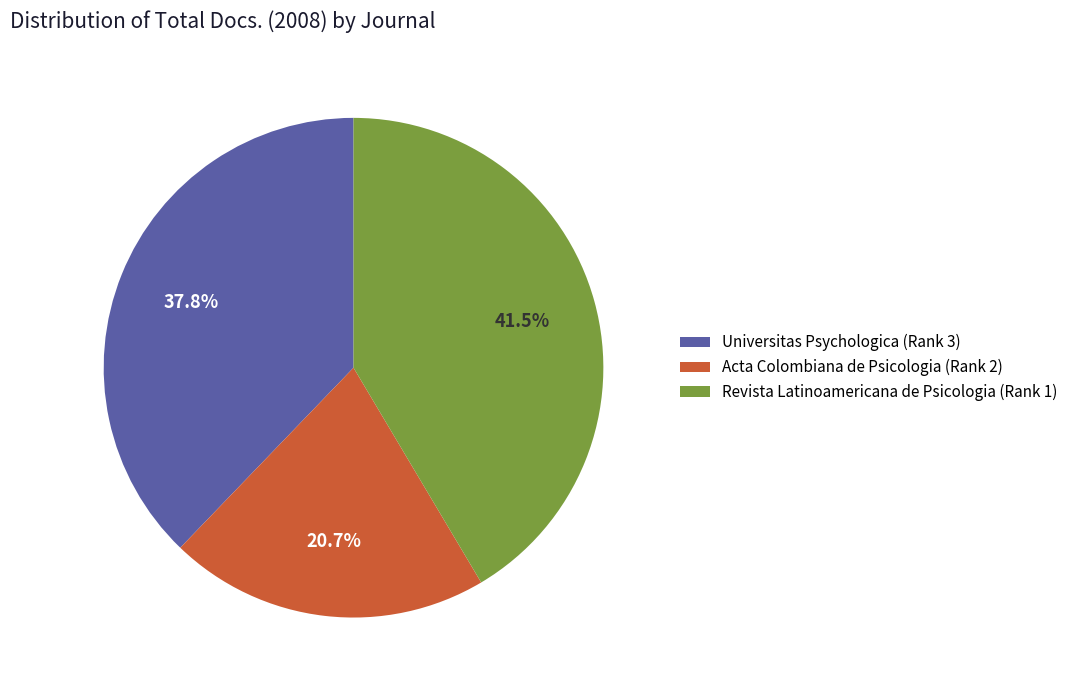

Which category has the biggest portion of the pie?

Revista Latinoamericana de Psicologia (Rank 1)